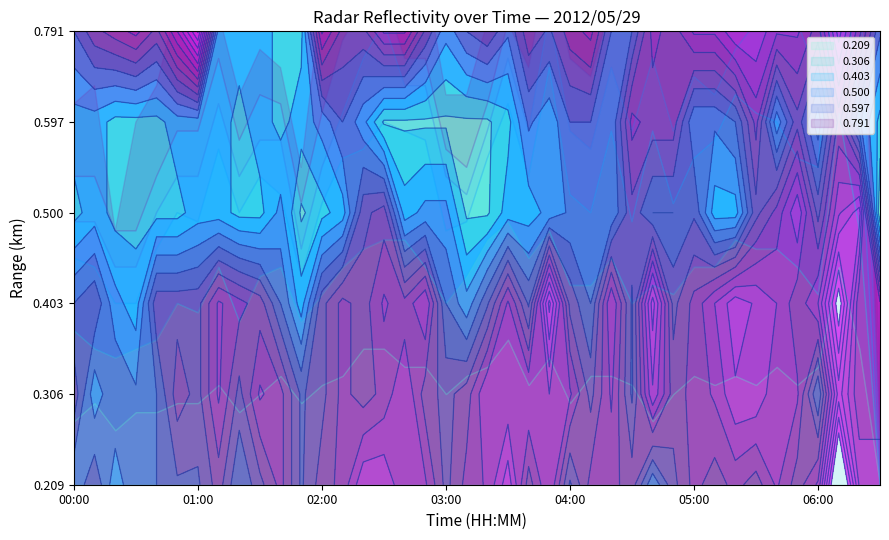

How many lines are shown in the chart?

6